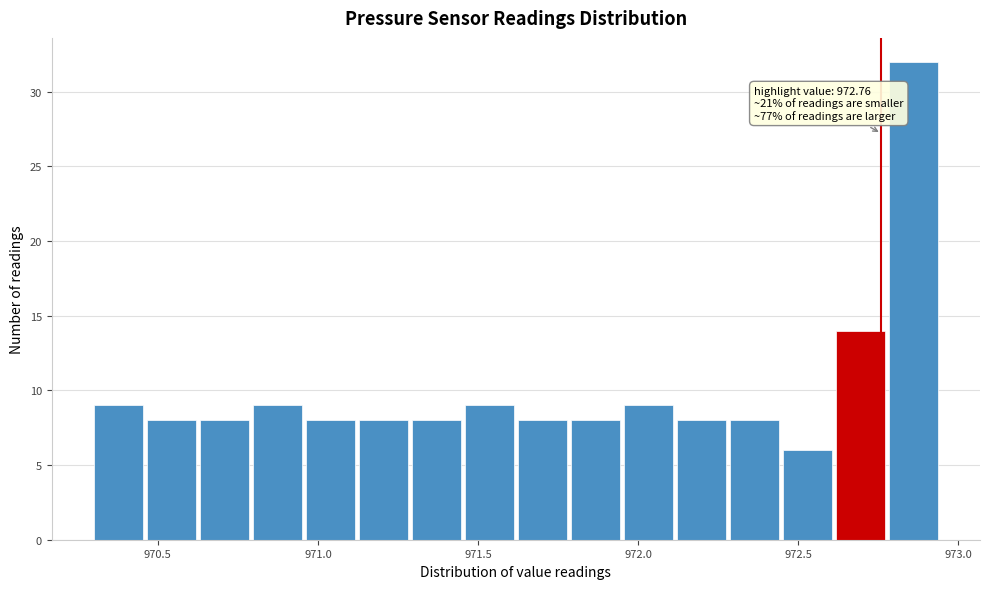

Around what value on the x-axis is the tallest bar? Give the approximate position of its centre, as read against the axis.

972.85